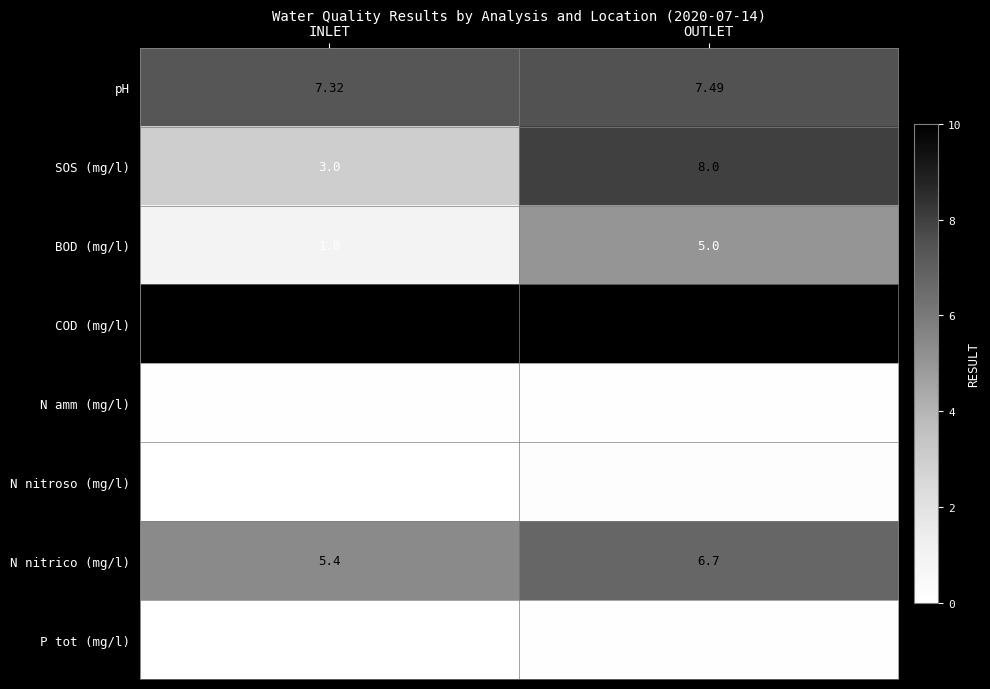

Rank the series at OUTLET from lowest to highest value.

P tot (mg/l), N amm (mg/l), N nitroso (mg/l), BOD (mg/l), N nitrico (mg/l), pH, SOS (mg/l), COD (mg/l)